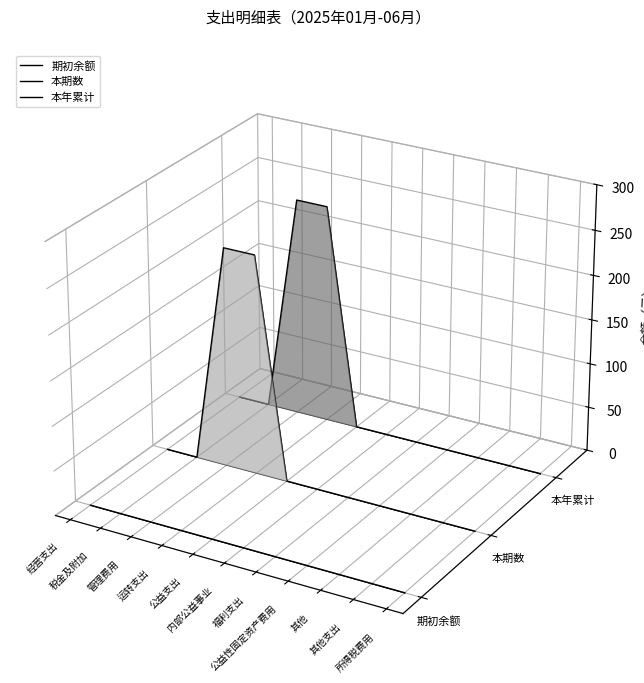

List the series in order of their peak value, lowest first.

期初余额, 本期数, 本年累计